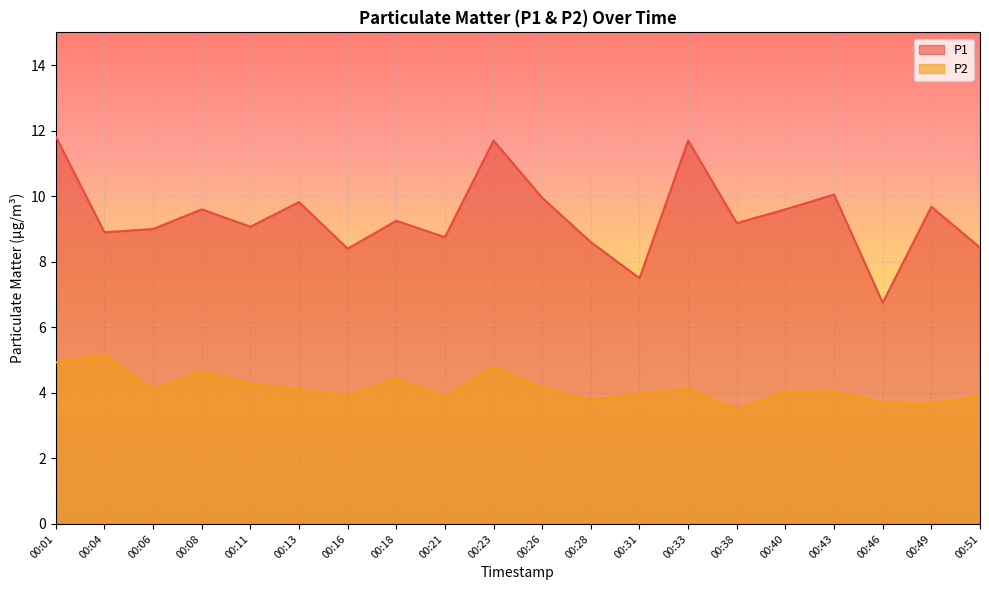

True or false: P1 has a value of 6.8 at 00:46.

True